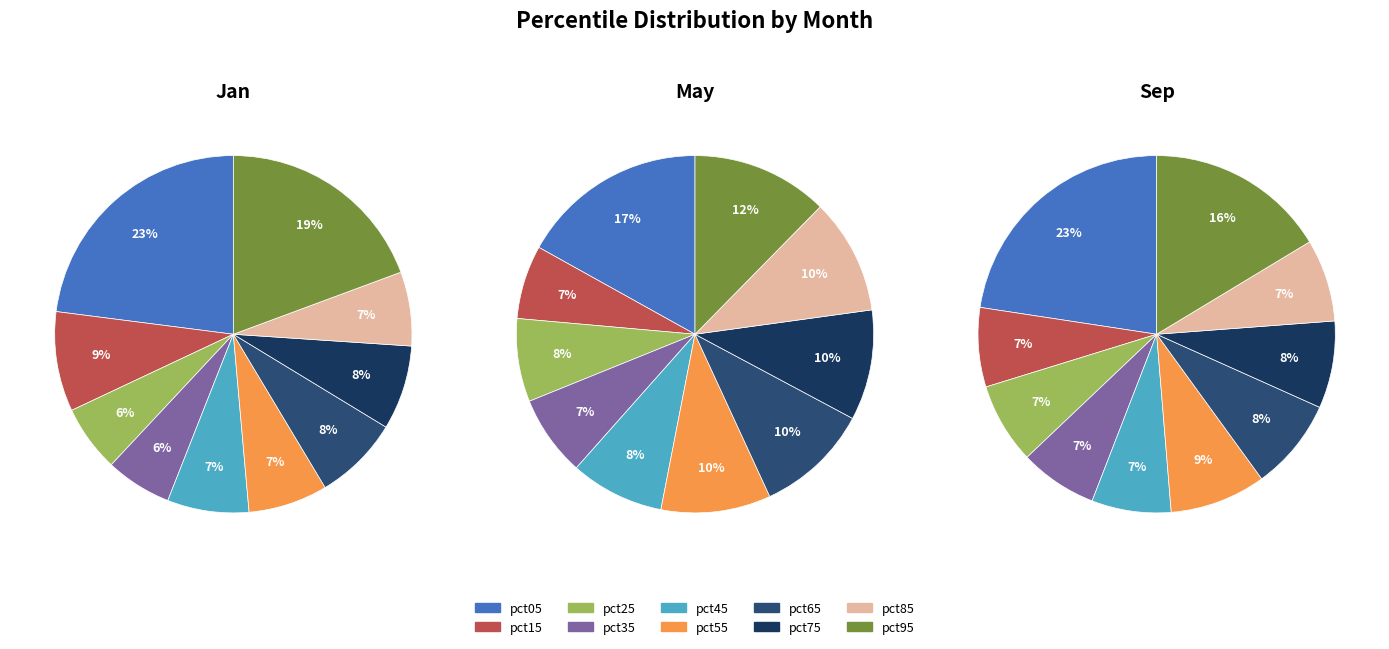

Is there a majority slice in this chart?

No